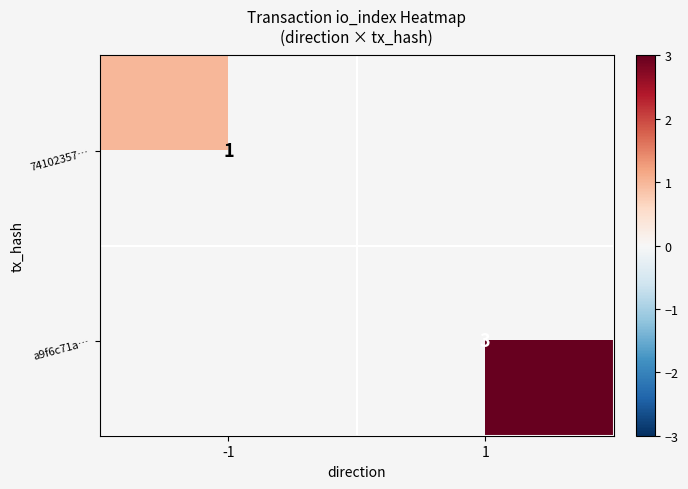

What is the greatest value displayed?

3.0